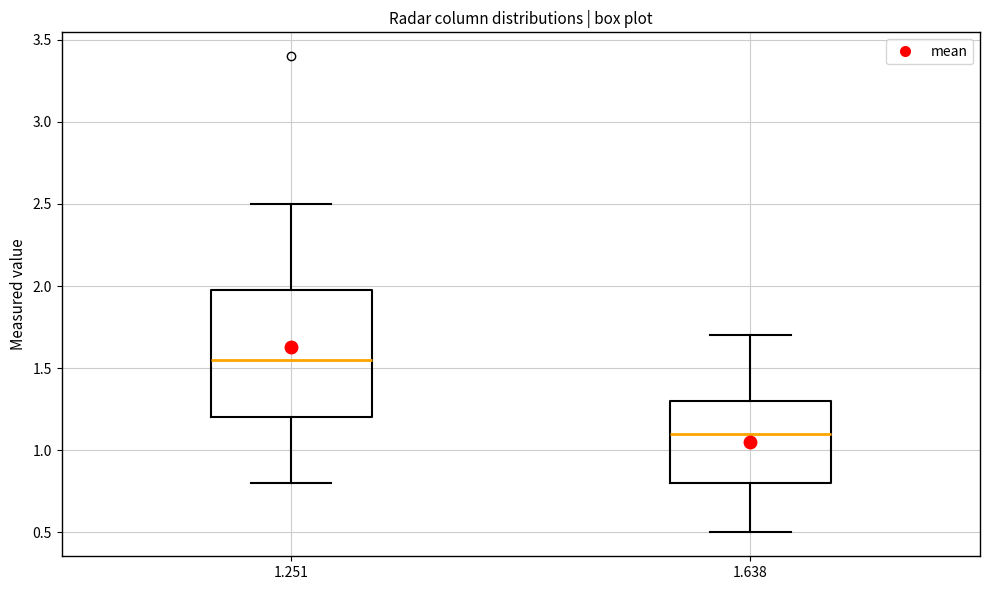

Where does the lower whisker of the box at x = 1.638 end on the y-axis? The values are not printed on the chart, so give them approximately, as read against the axis.

0.50